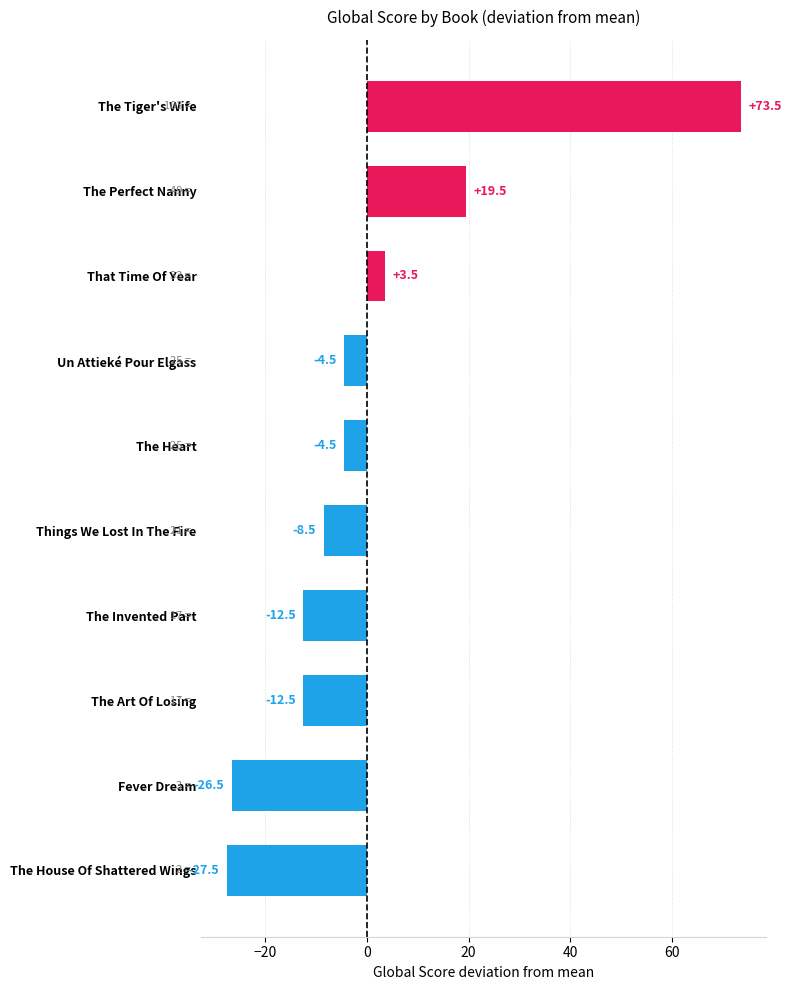

How many data points are above -4?

3